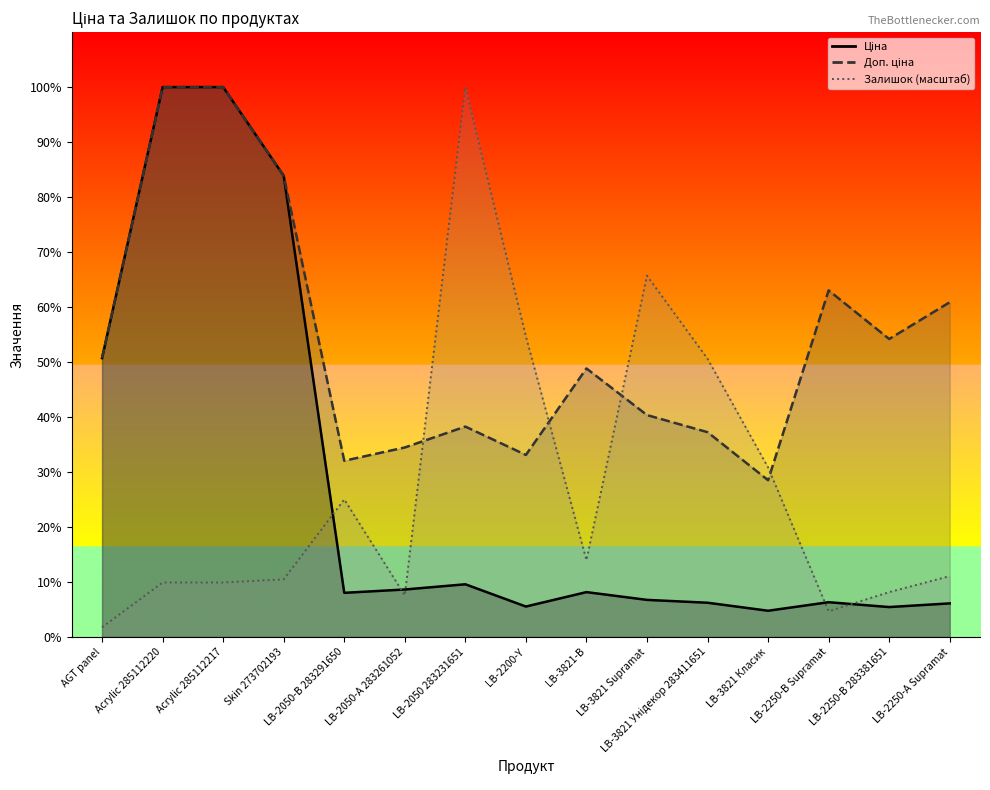

What is the difference between the second highest and second lowest values in the Залишок series?

6830.0